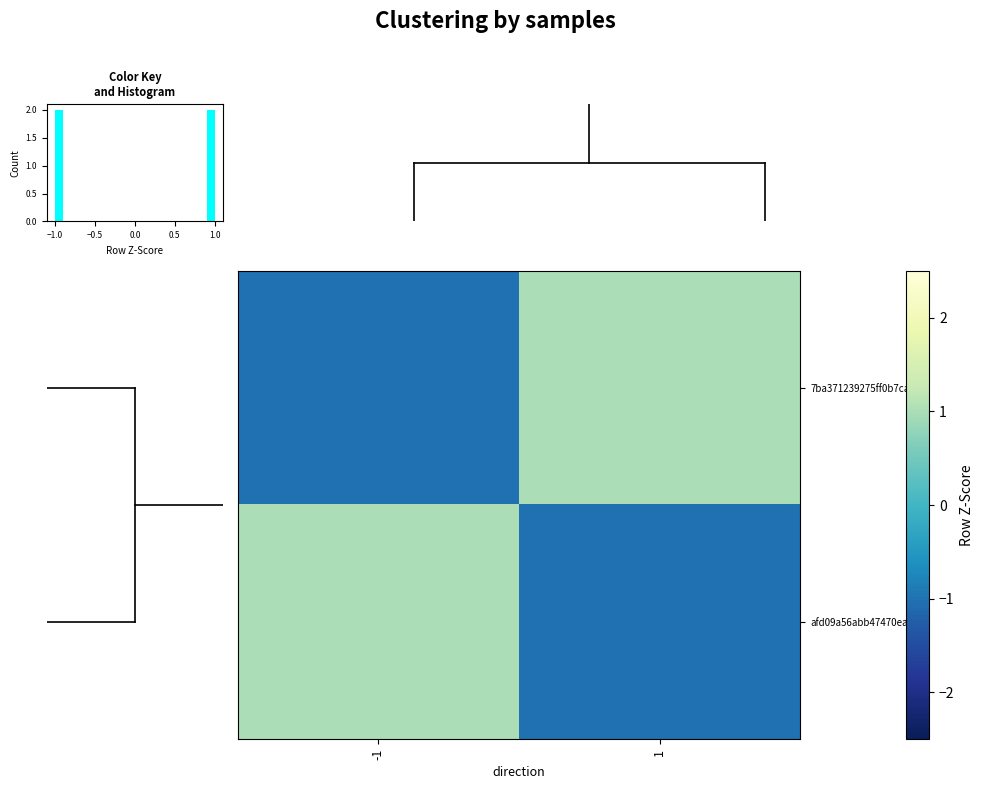

True or false: afd09a56abb47470ea85… has a value of -2 at 1.

False